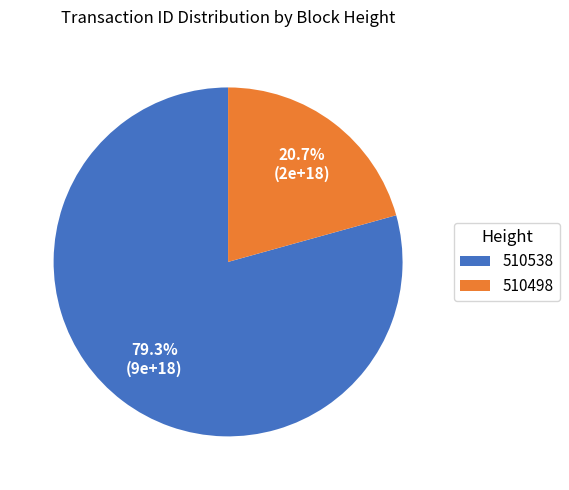

How many segments does this pie chart have?

2